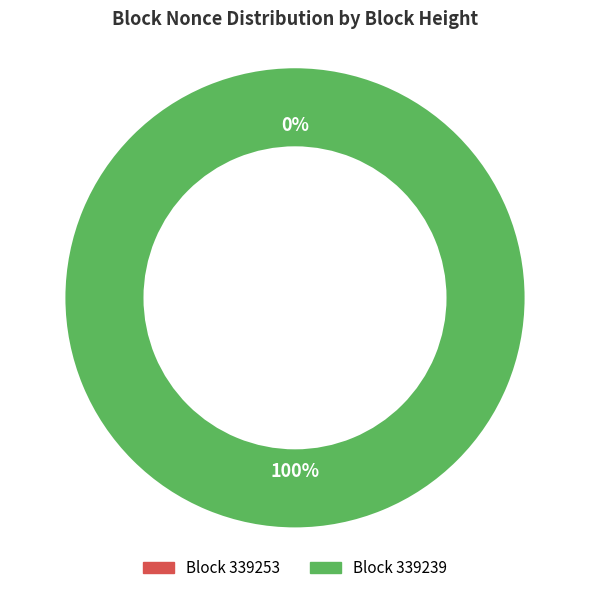

True or false: 339239 accounts for 99% of the total.

False